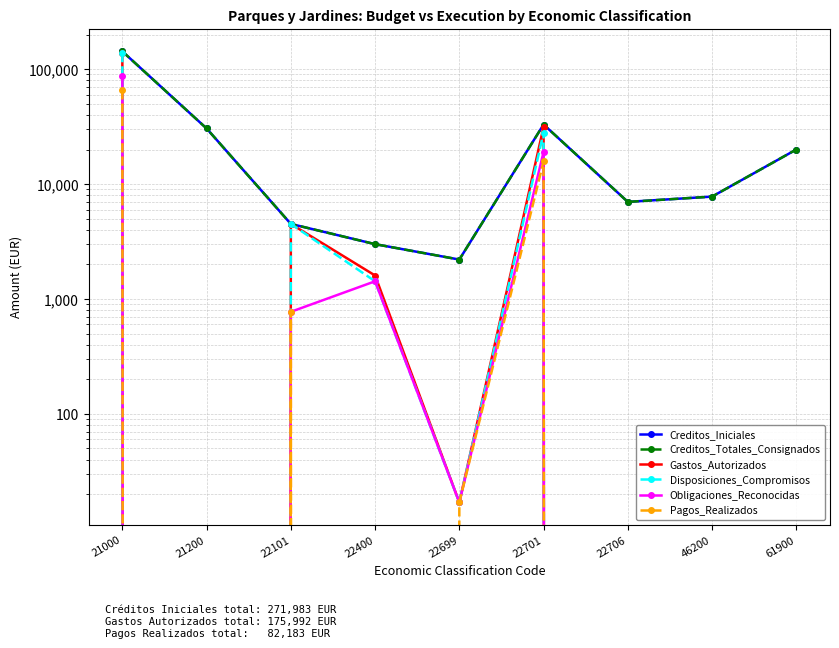

How many interior local peaks does the Obligaciones_Reconocidas series have?

2